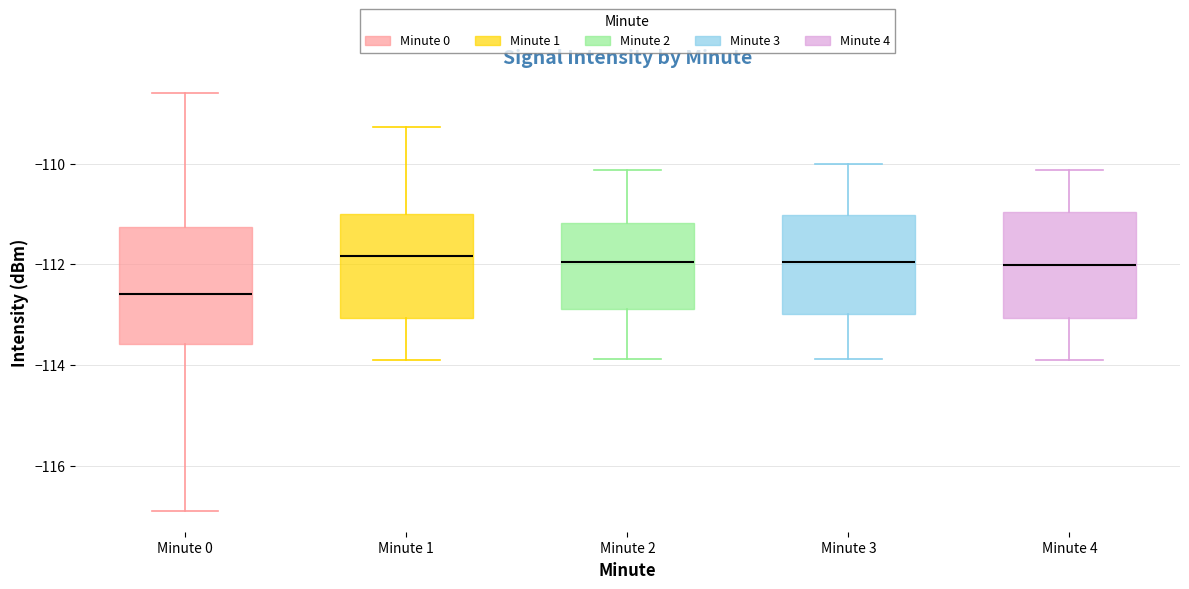

Where is the lower edge of the box for Minute 1 on the y-axis? The values are not printed on the chart, so give them approximately, as read against the axis.

-113.0